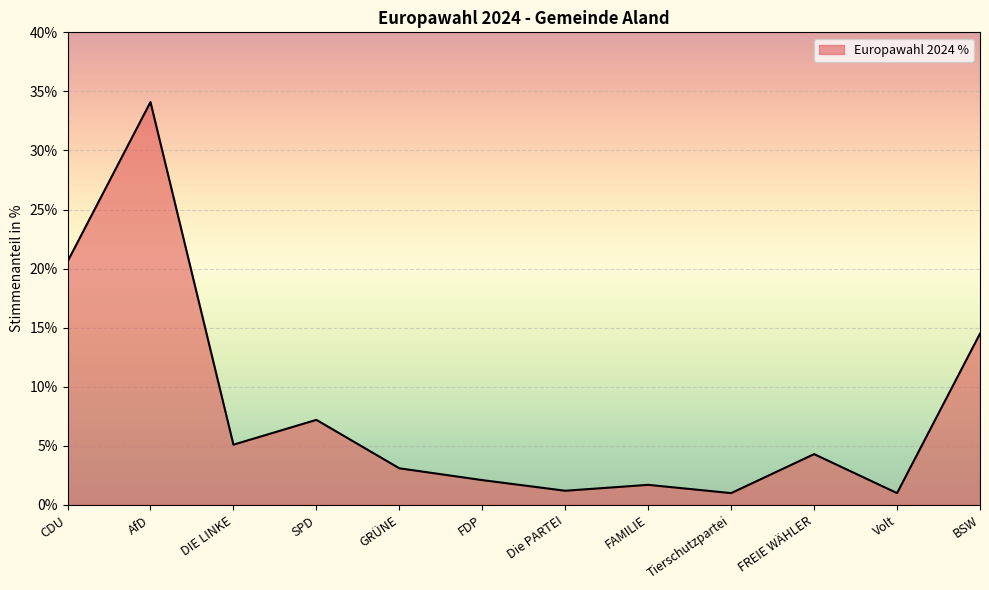

At which label is the value closest to 17?

BSW